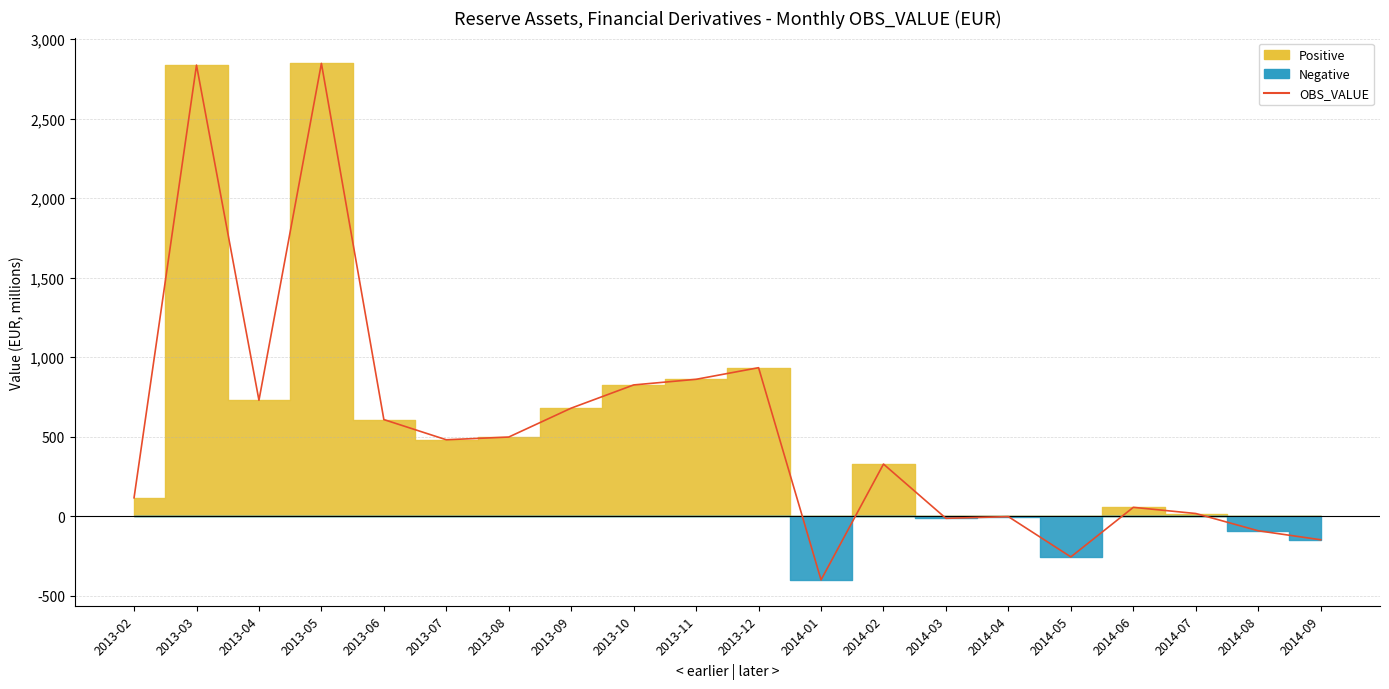

At which category does the data reach its first local valley?

2013-04